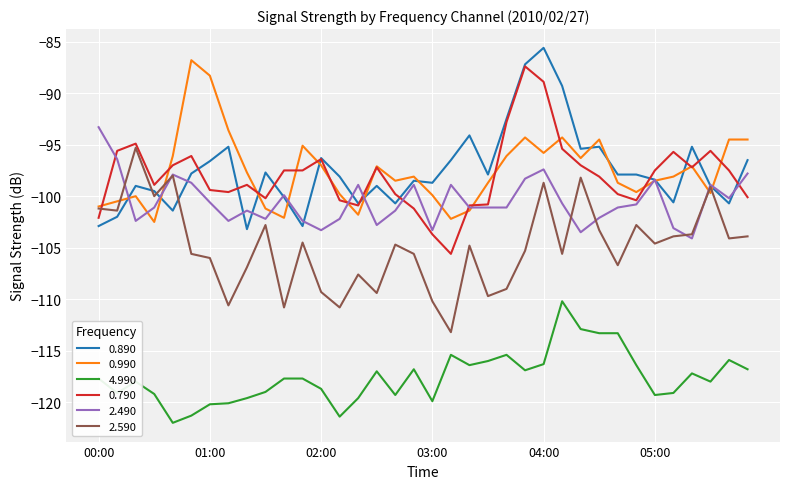

What is the highest value of the 2.590 series?

-95.3